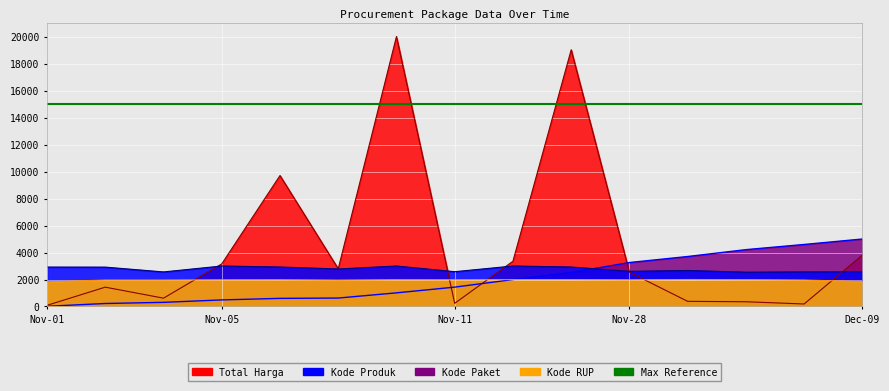

What is the average value of the Kode RUP series?

1958.5